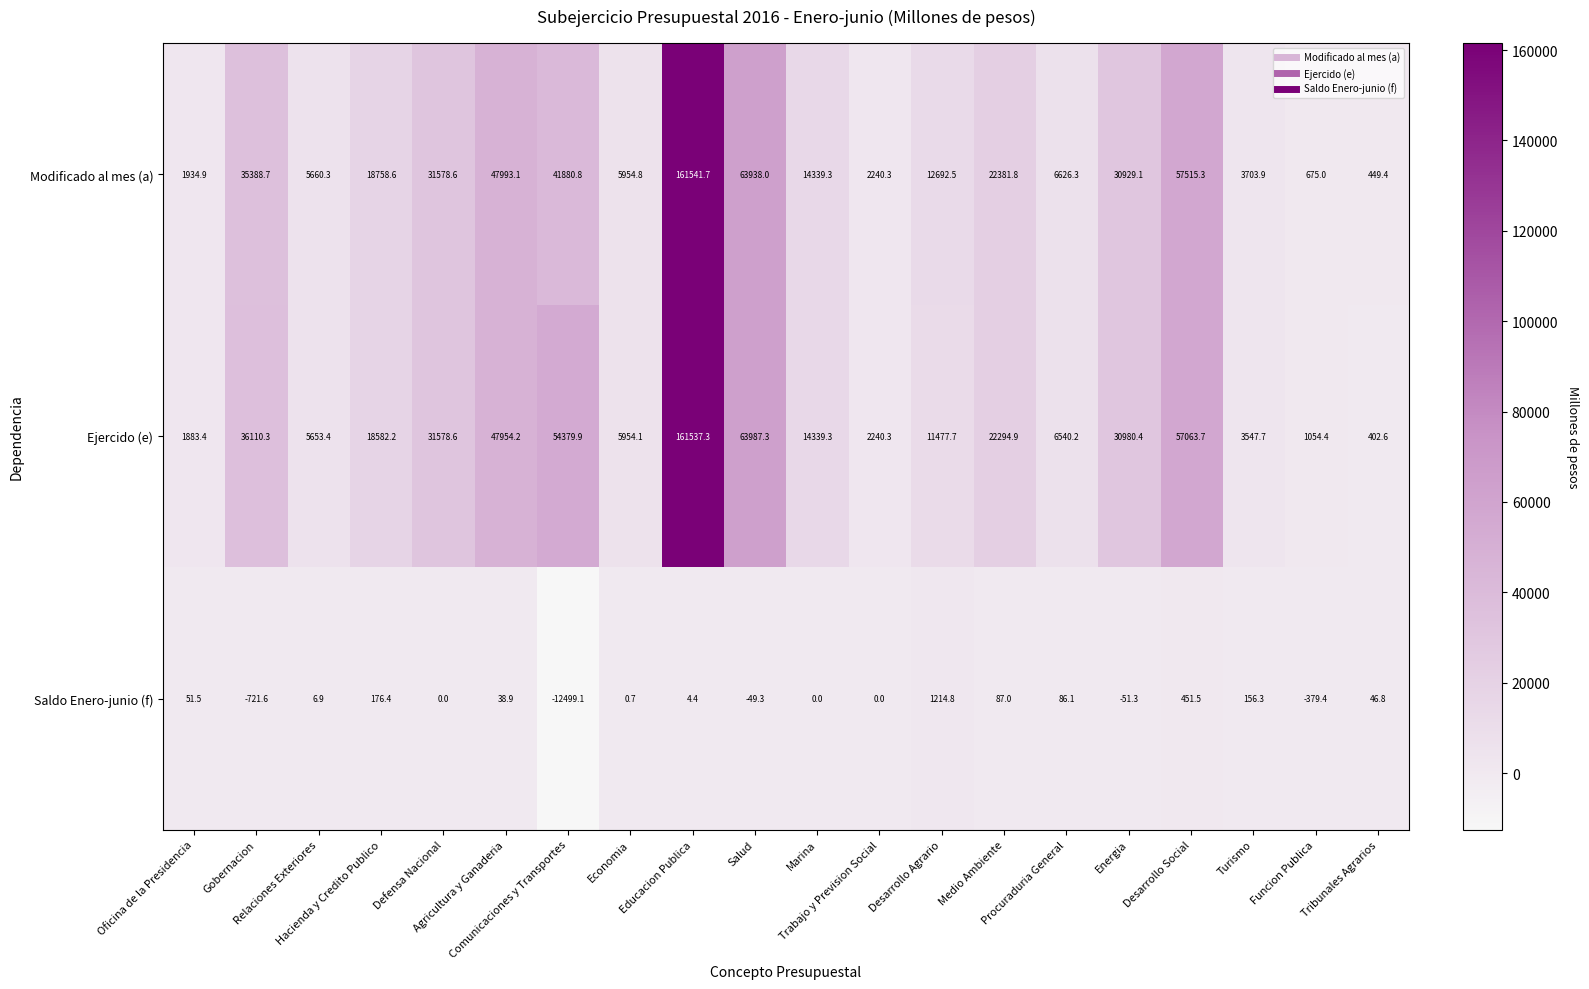

What is the total value across all series at Gobernacion?

70777.4